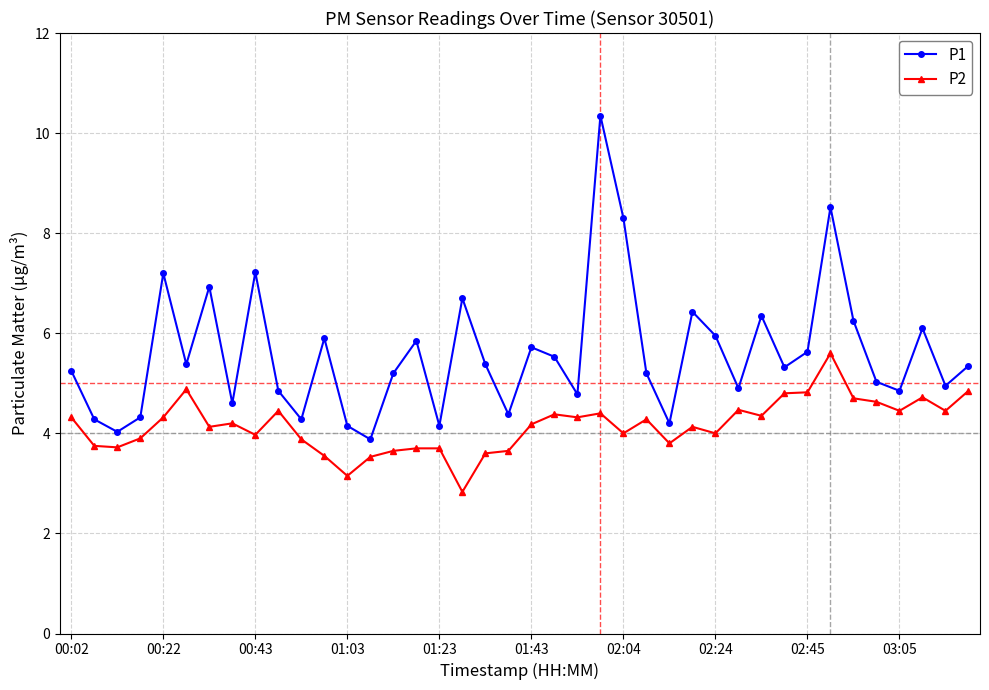

Which series has the largest total across all categories?

P1